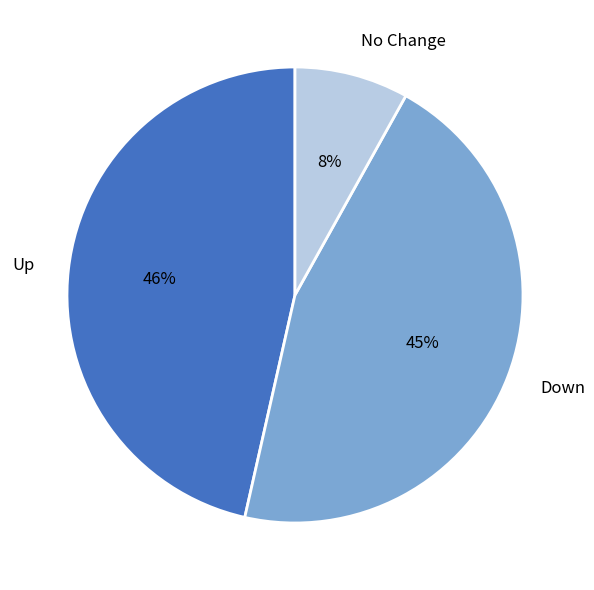

Does Up account for over 50% of the chart?

No